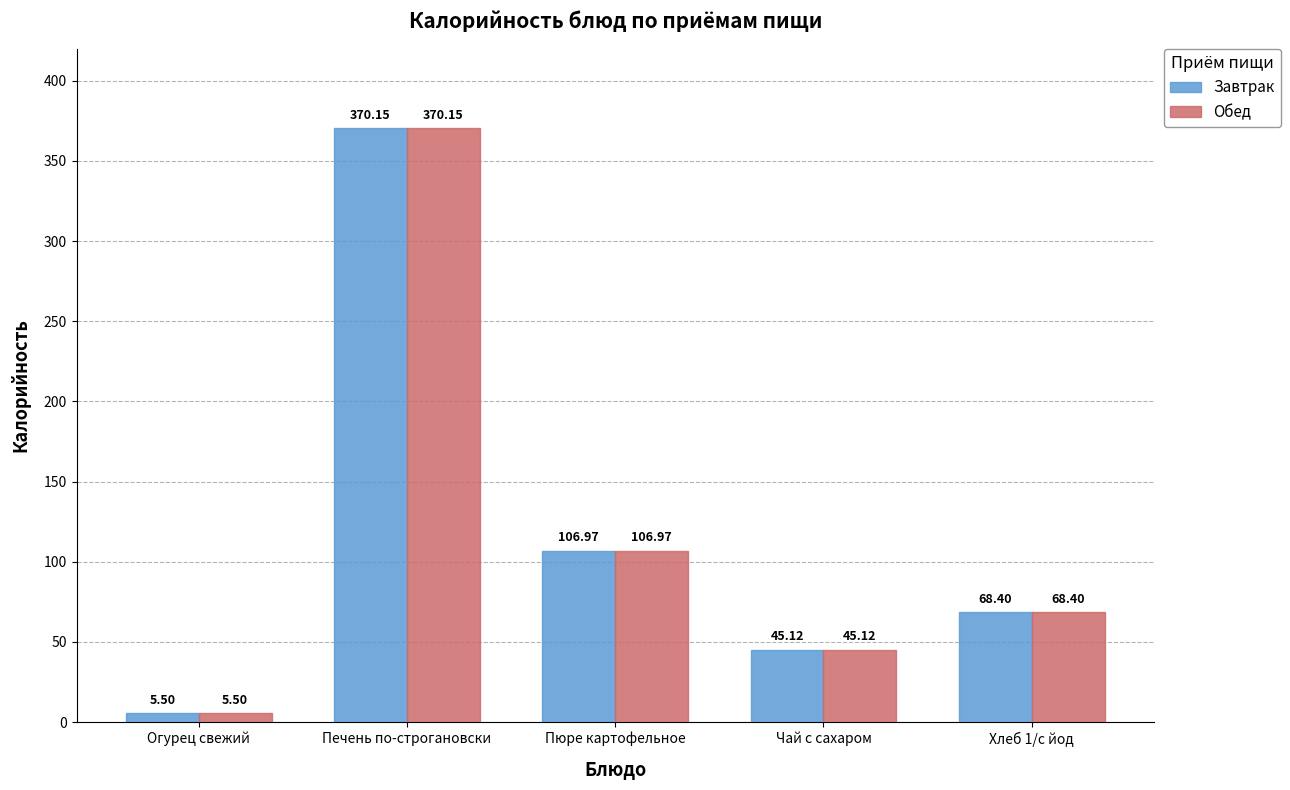

What is the difference between the Обед values at Хлеб 1/с йод and Чай с сахаром?

23.3